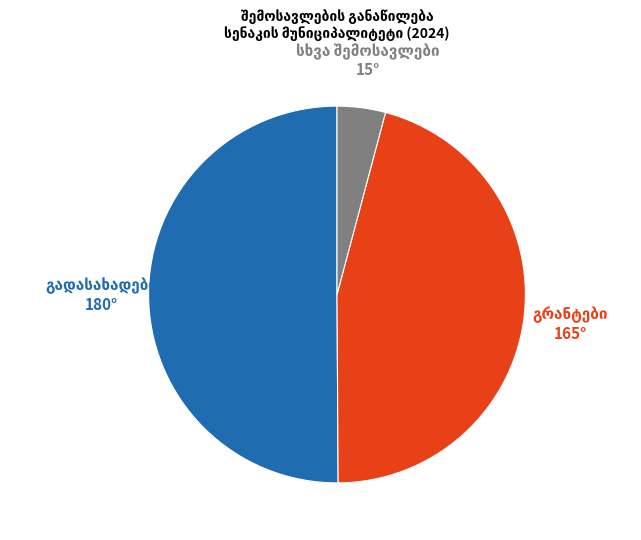

Rank the categories by value from lowest to highest.

სხვა შემოსავლები, გრანტები, გადასახადები